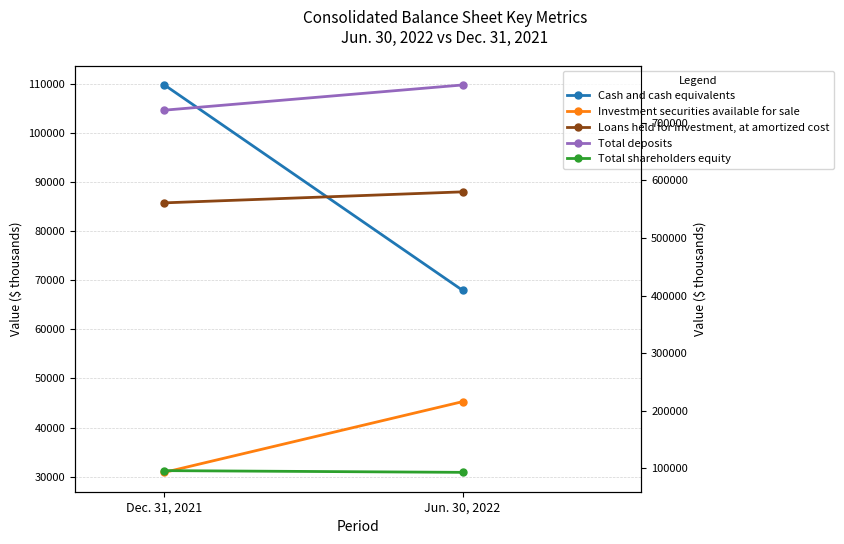

The value of Loans held for investment, at amortized cost at Jun. 30, 2022 is 984063. True or false?

False